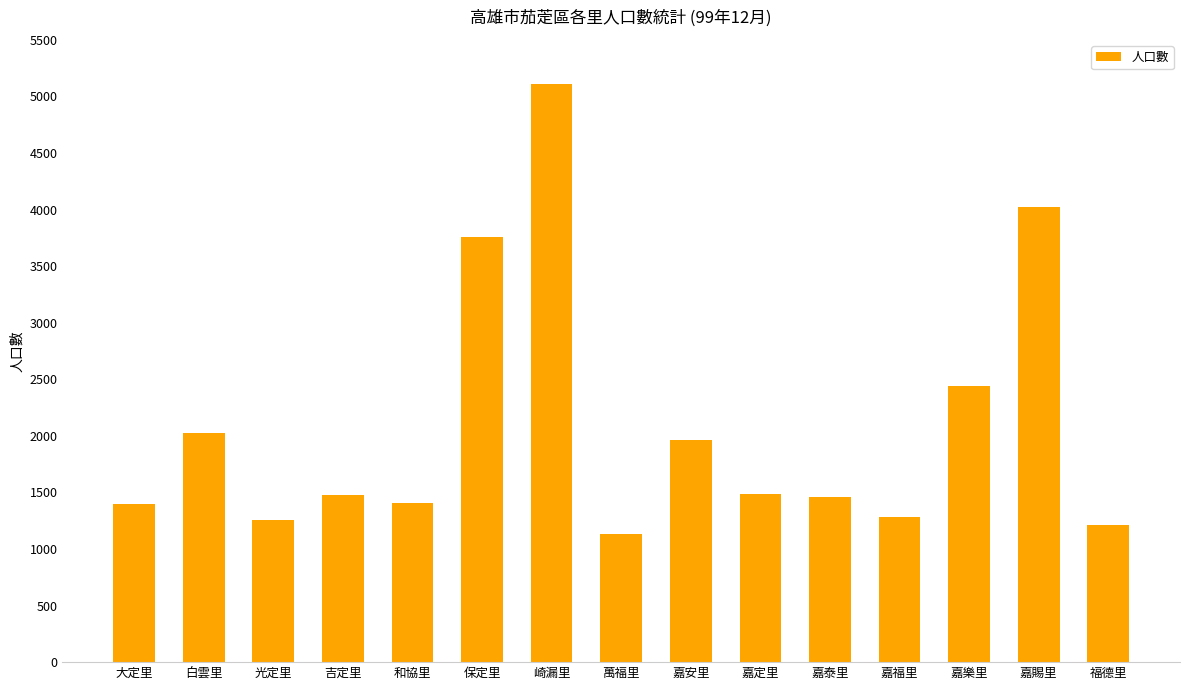

What position from the right is 萬福里?

8